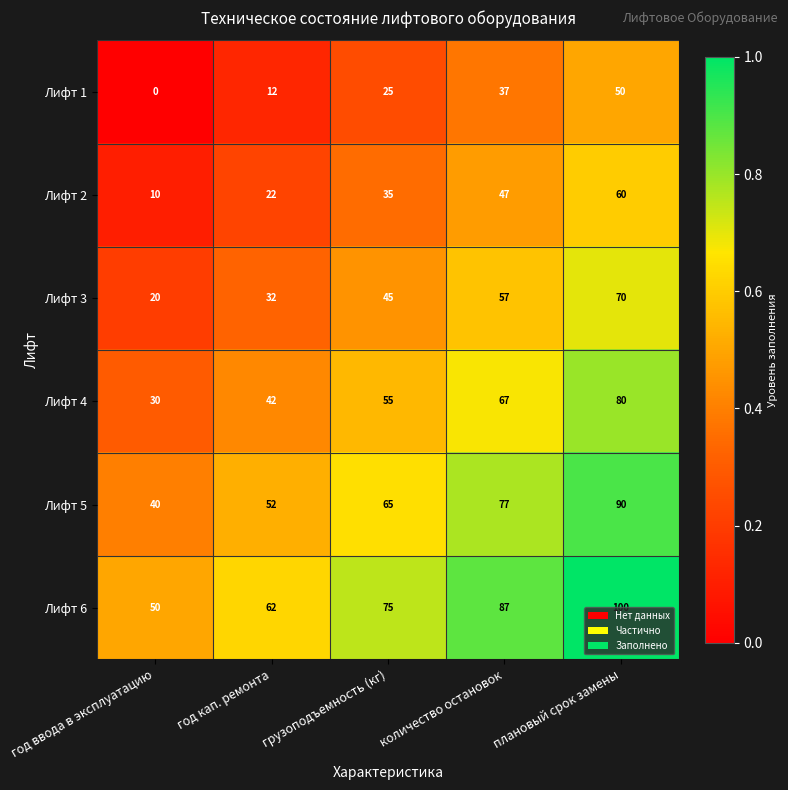

At which label is Лифт 3 closest to 45?

грузоподъемность (кг)